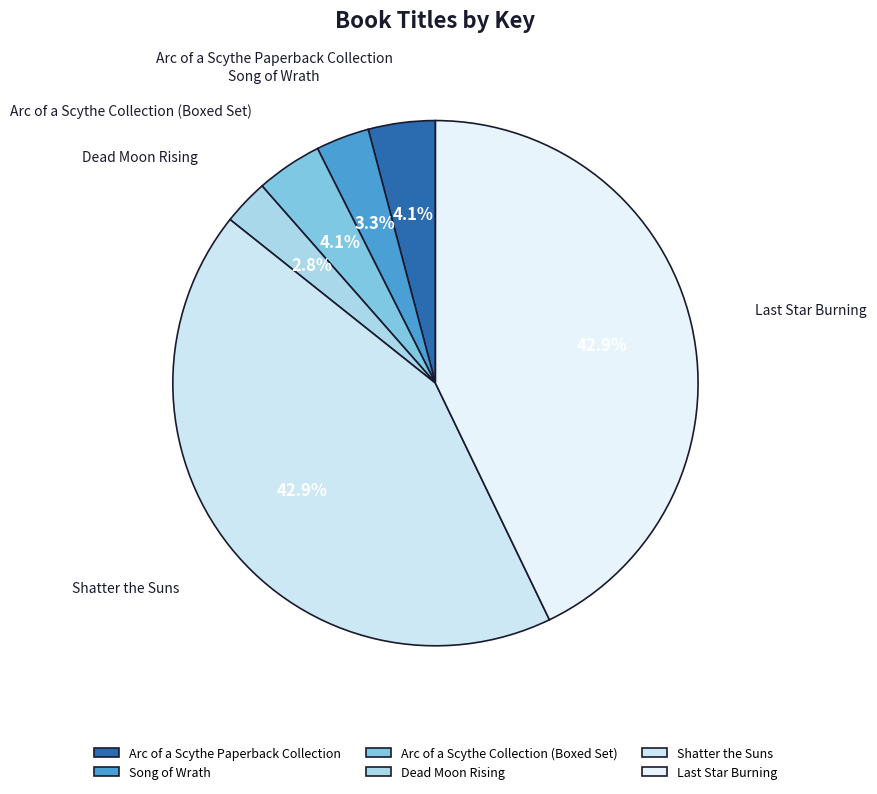

To the nearest percent, what percentage of the pie is Song of Wrath?

3%